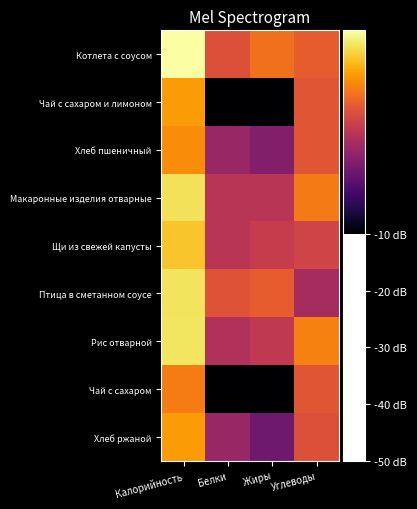

Rank the series by their maximum value, from highest to lowest.

Котлета с соусом, Рис отварной, Птица в сметанном соусе, Макаронные изделия отварные, Щи из свежей капусты, Чай с сахаром и лимоном, Хлеб ржаной, Хлеб пшеничный, Чай с сахаром